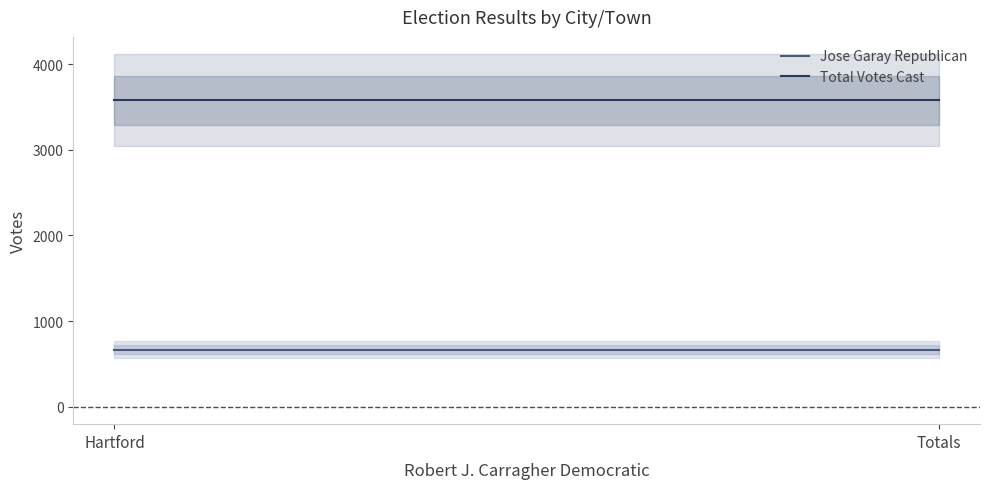

Reading left to right, what are all the values shown in this chart?

Jose Garay Republican: Hartford=667	Totals=667
Total Votes Cast: Hartford=3579	Totals=3579